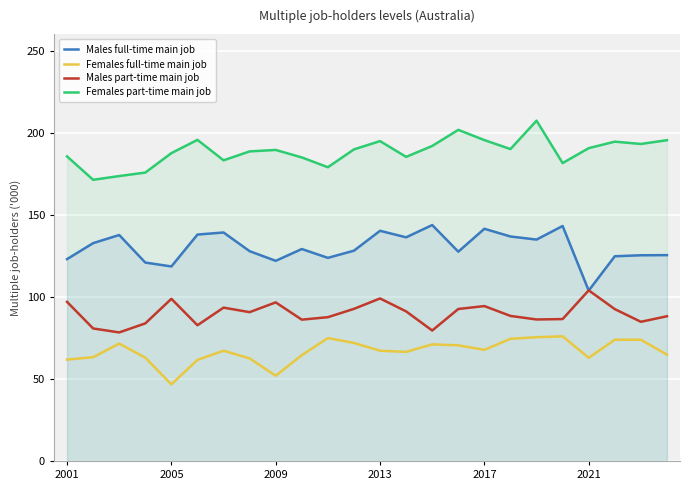

At which category does Males part-time main job reach its first local peak?

2005